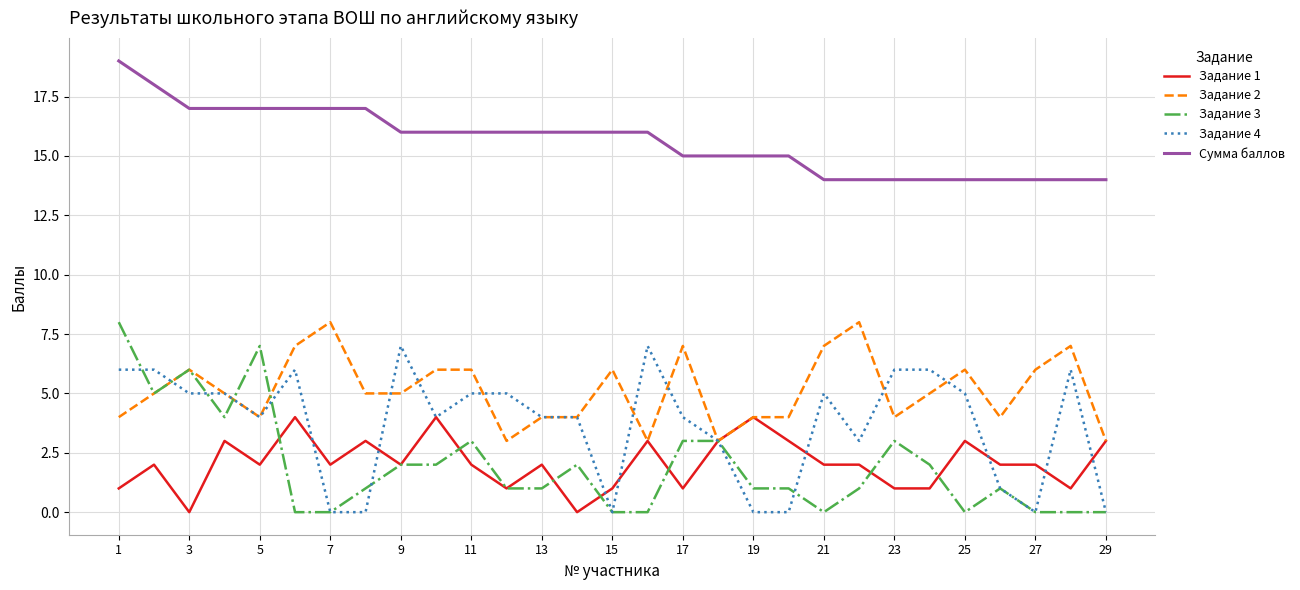

What is the average value of the Задание 2 series?

5